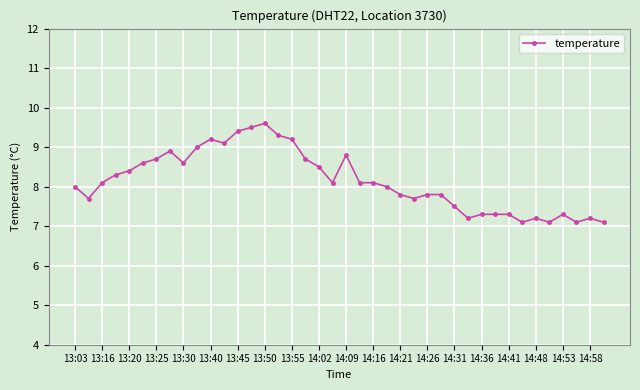

How many lines are shown in the chart?

1